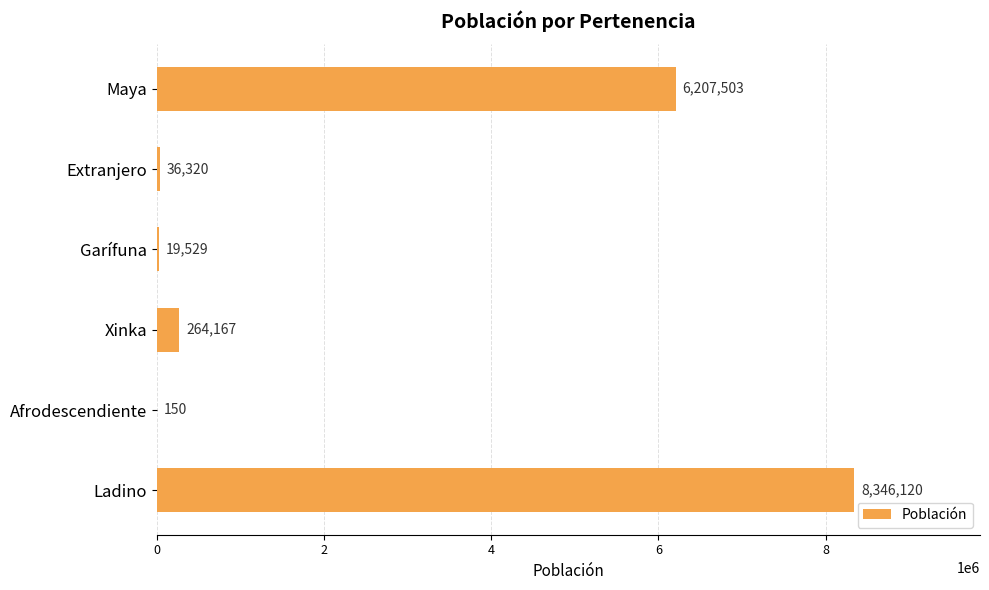

Reading top to bottom, extract all data points from this chart.

Maya=6207503	Extranjero=36320	Garífuna=19529	Xinka=264167	Afrodescendiente=150	Ladino=8346120